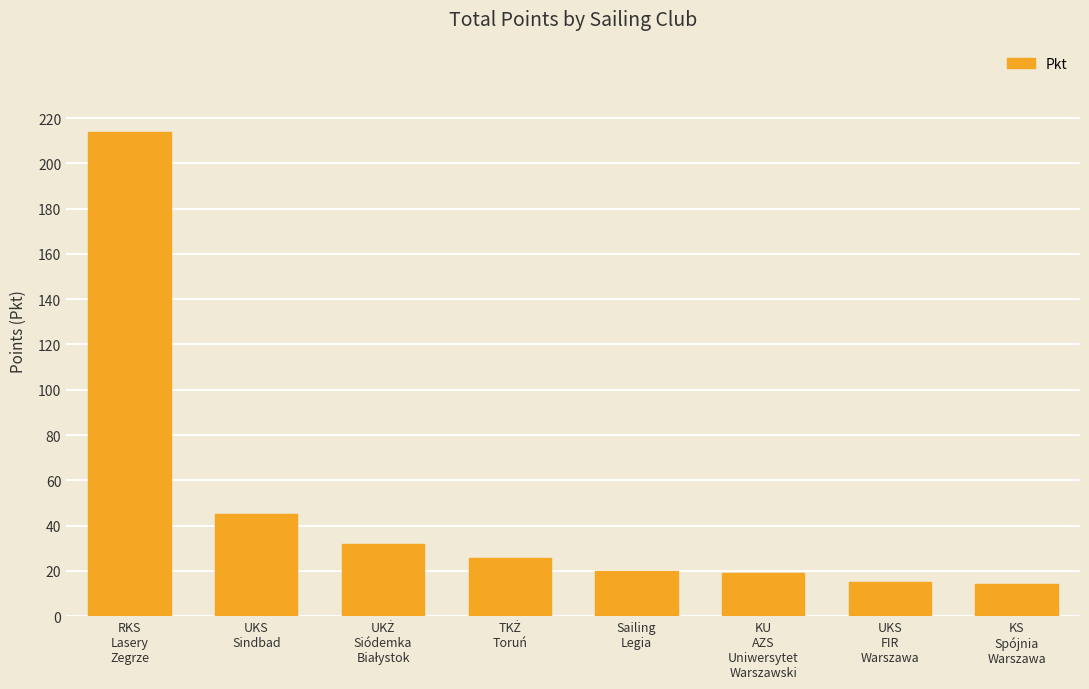

Does the chart contain stacked bars?

No